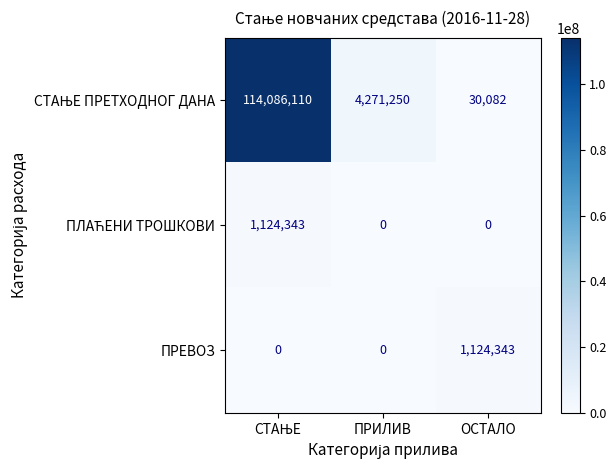

What is the maximum value shown in the chart?

114086110